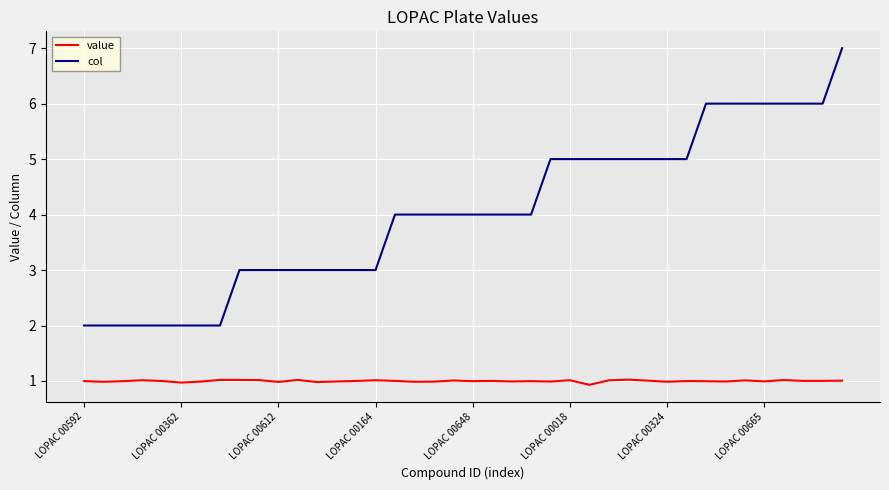

True or false: col and value intersect in this chart.

False